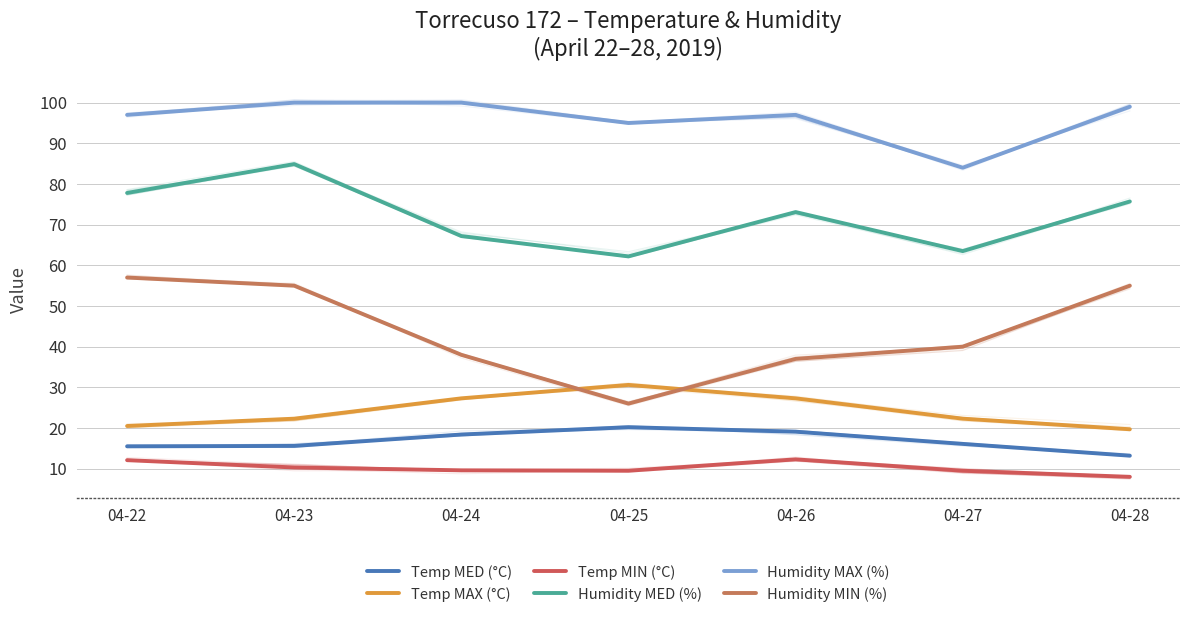

True or false: Temp MED (°C) and Temp MAX (°C) intersect in this chart.

False